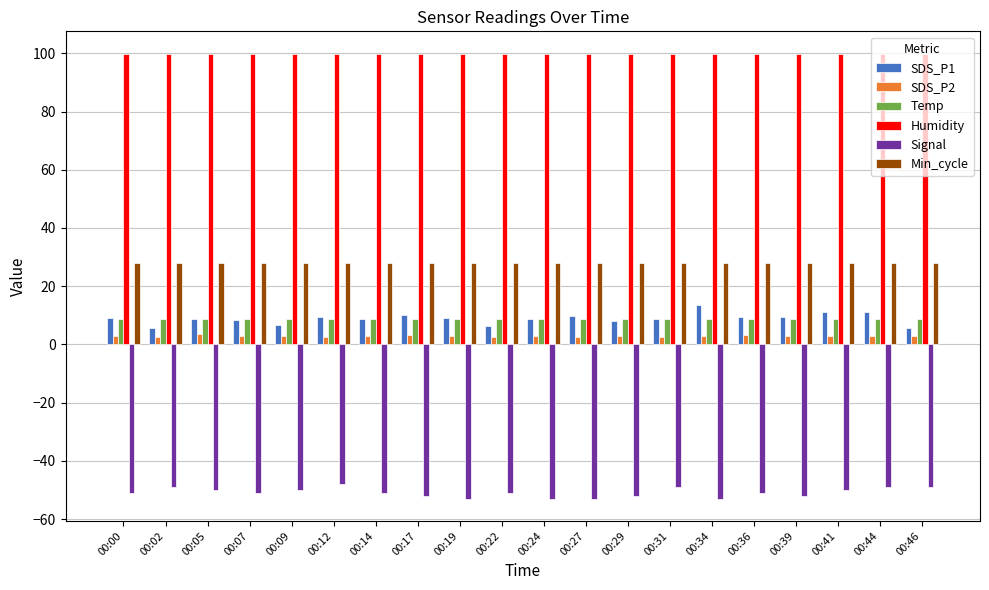

Which series has the largest total across all categories?

Humidity